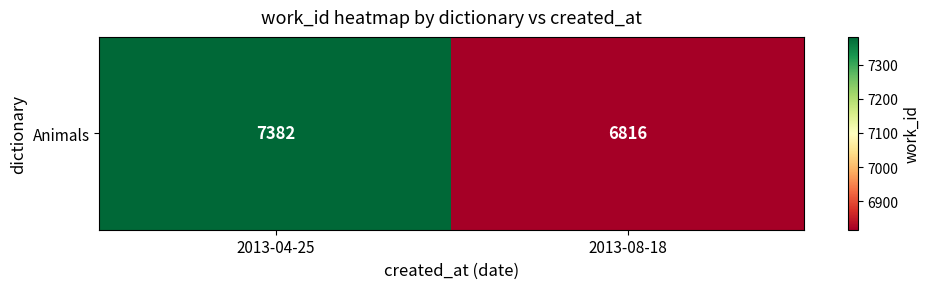

List the labels in order of value, largest first.

2013-04-25, 2013-08-18